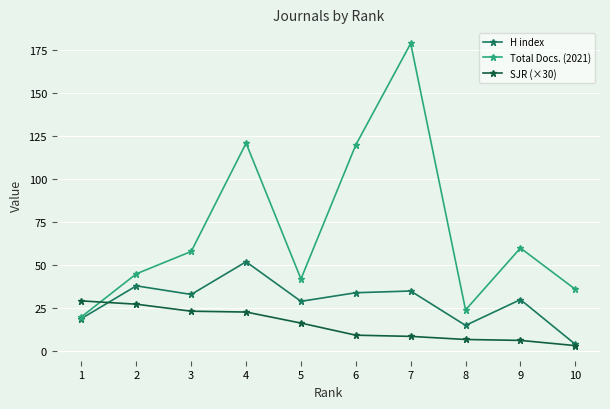

List the series in order of their peak value, highest first.

Total Docs. (2021), H index, SJR (×30)